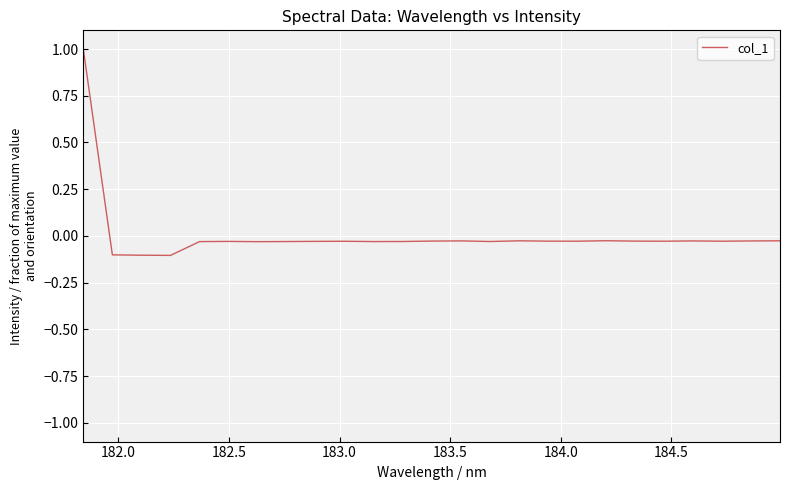

True or false: the data has more than 0 interior local peaks.

True